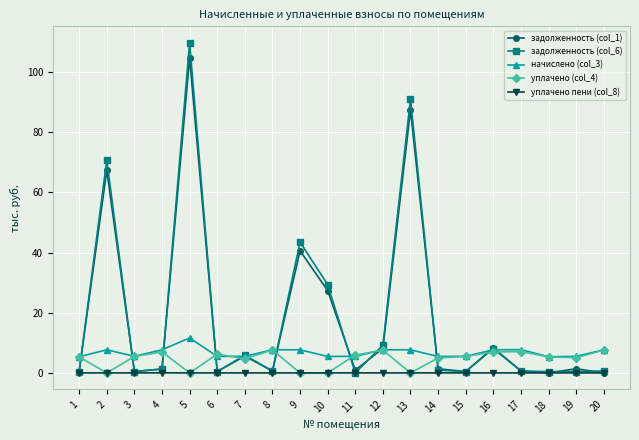

The value of задолженность (col_1) at 9 is 58.9. True or false?

False